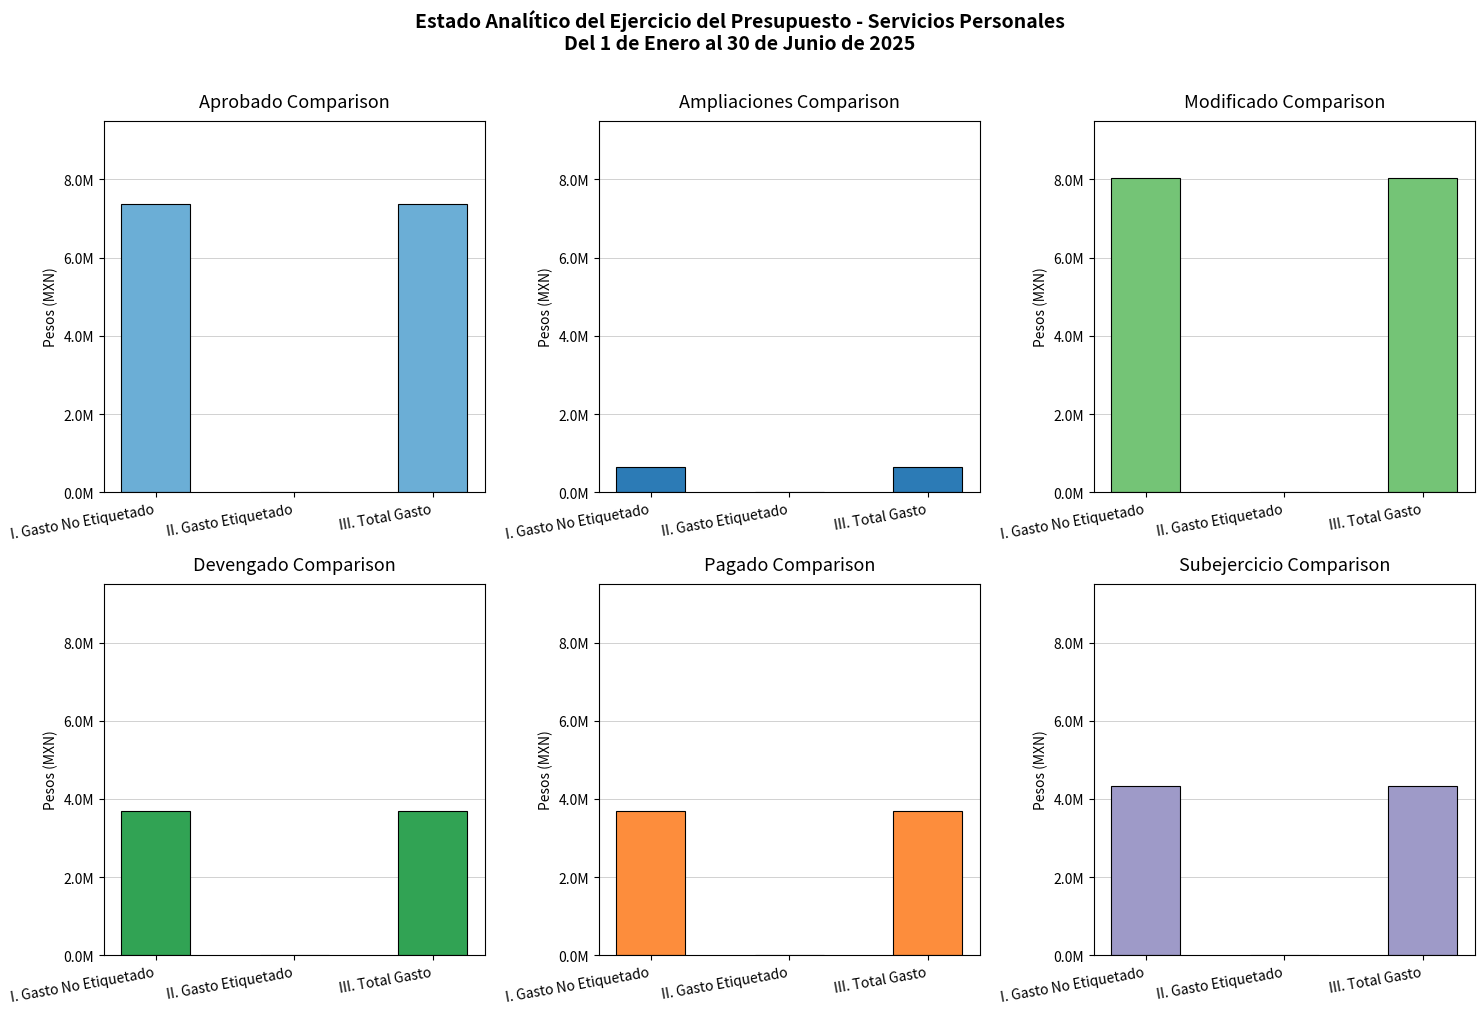

Between III. Total Gasto and II. Gasto Etiquetado, which is larger?

III. Total Gasto